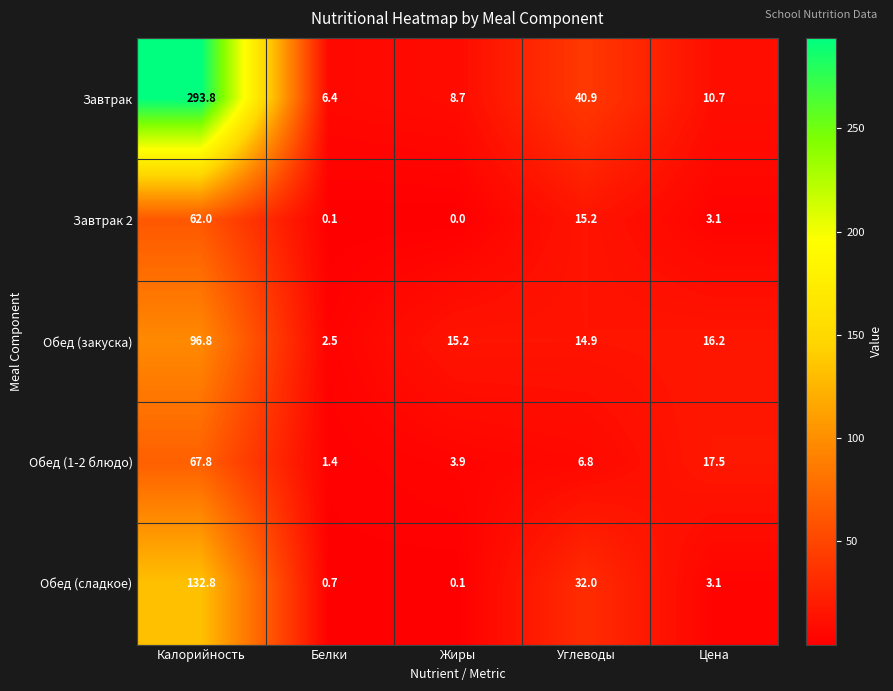

List the series in order of their peak value, lowest first.

Завтрак 2, Обед (1-2 блюдо), Обед (закуска), Обед (сладкое), Завтрак